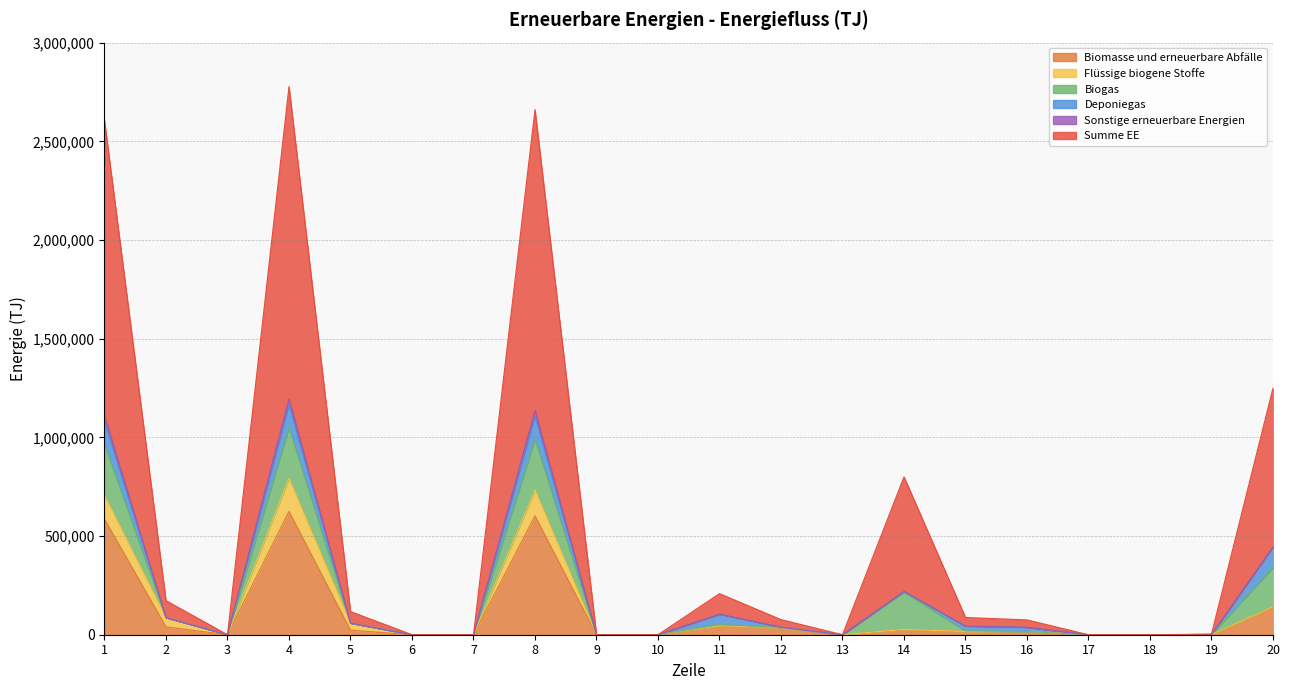

True or false: Summe EE has more than 2 interior local peaks.

True